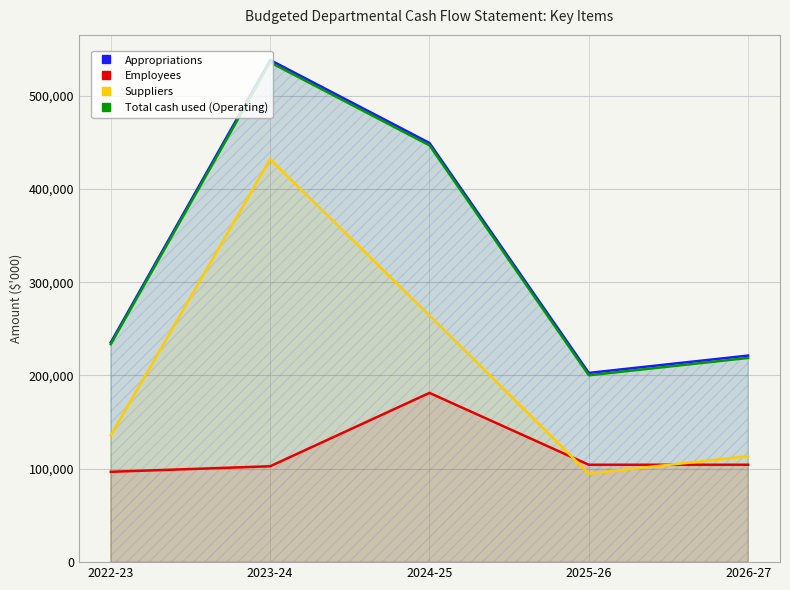

At how many categories does at least one series exceed 250601?

2